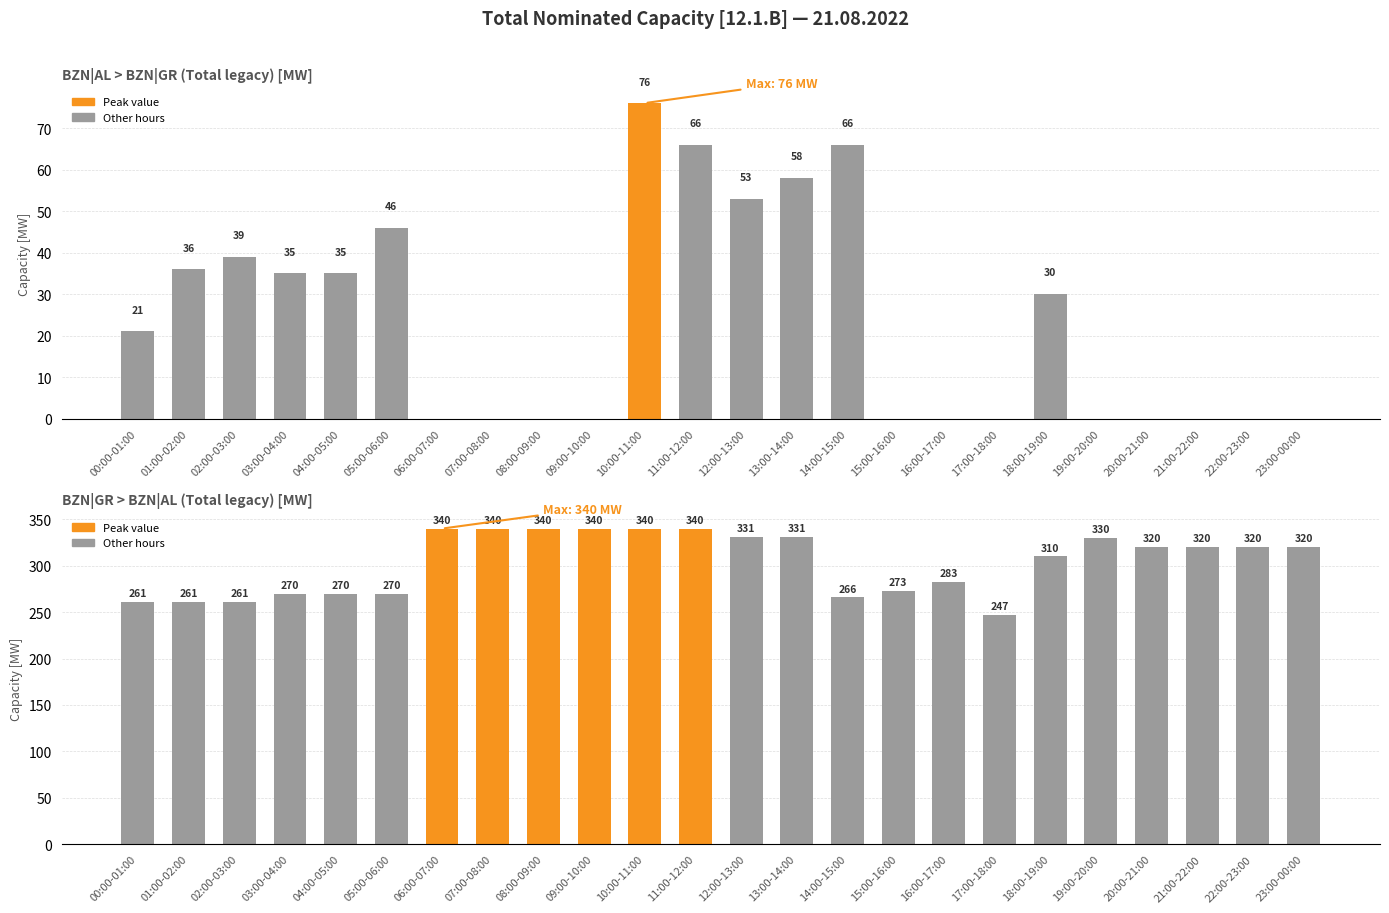

What is the average value of the BZN|GR > BZN|AL (Total legacy) [MW] series?

304